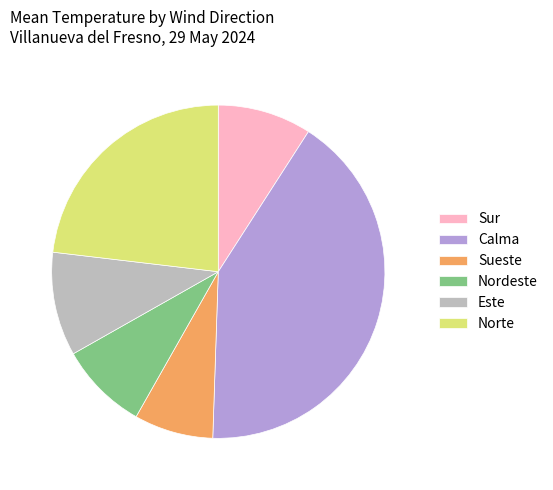

Which slice is the largest?

Calma